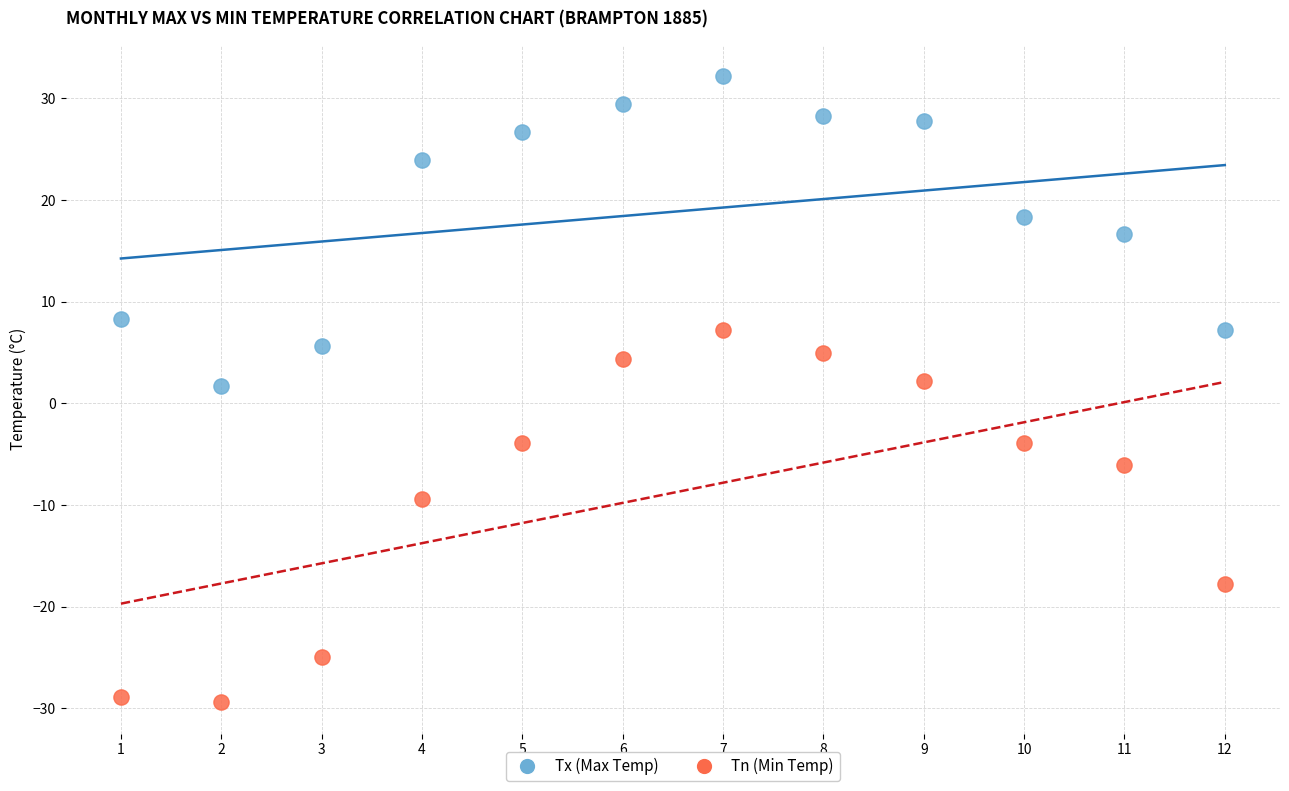

Across all data points, what is the range of Y values (max minus min)?

61.6